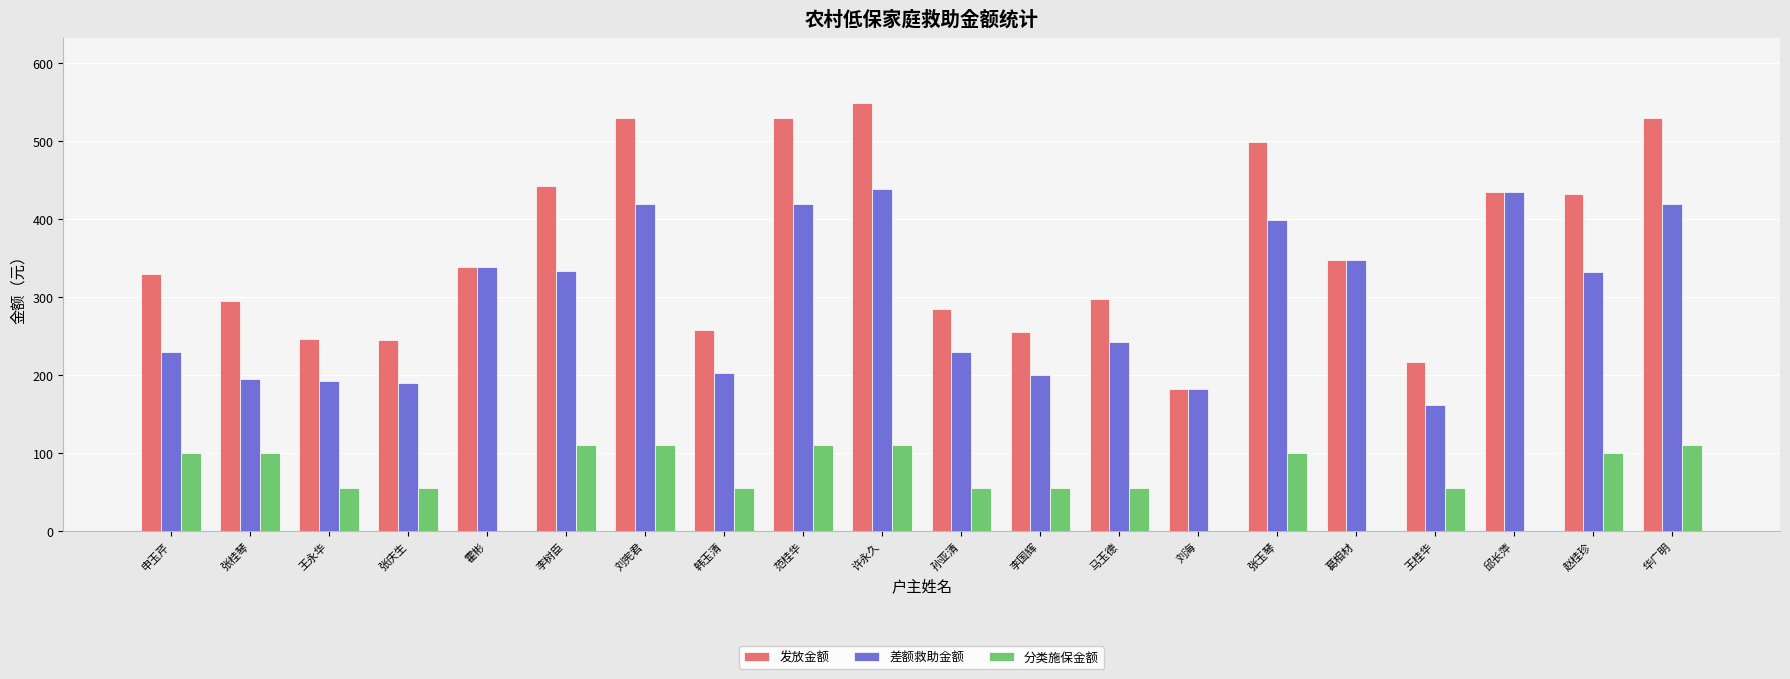

How many data points does each series have?

20